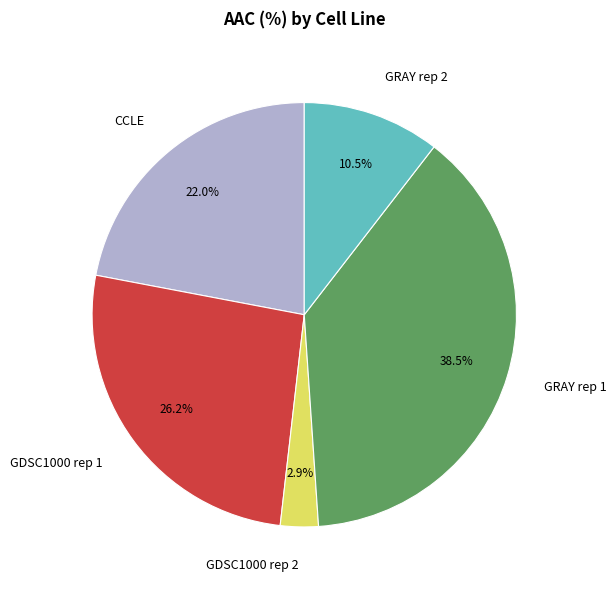

Which category has the smallest portion of the pie?

GDSC1000 rep 2